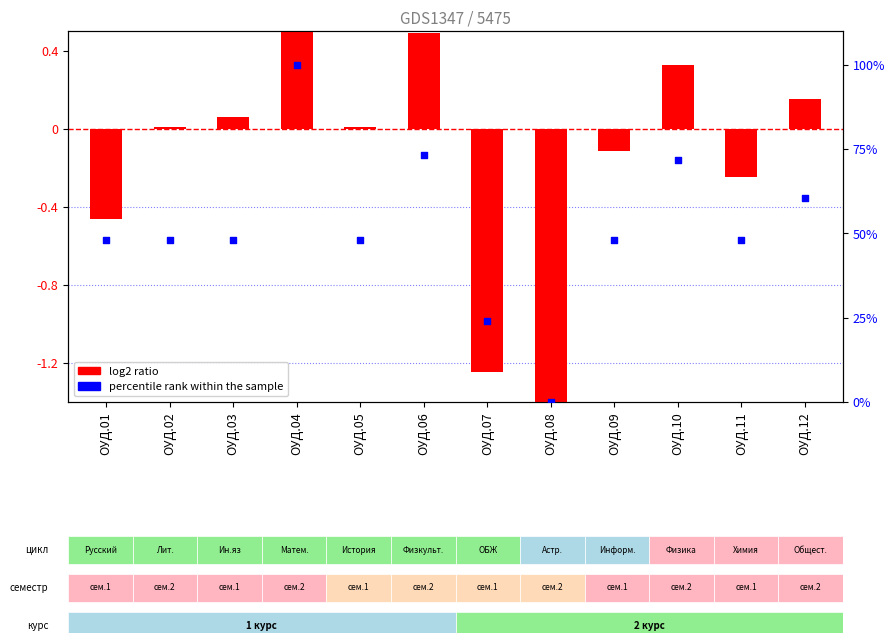

What is the total value across all series at ОУД.11?

47.6